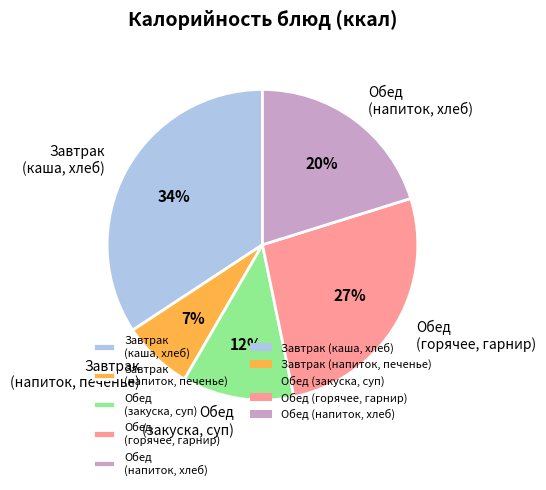

Which has a higher value, Обед (горячее, гарнир) or Завтрак (каша, хлеб)?

Завтрак (каша, хлеб)